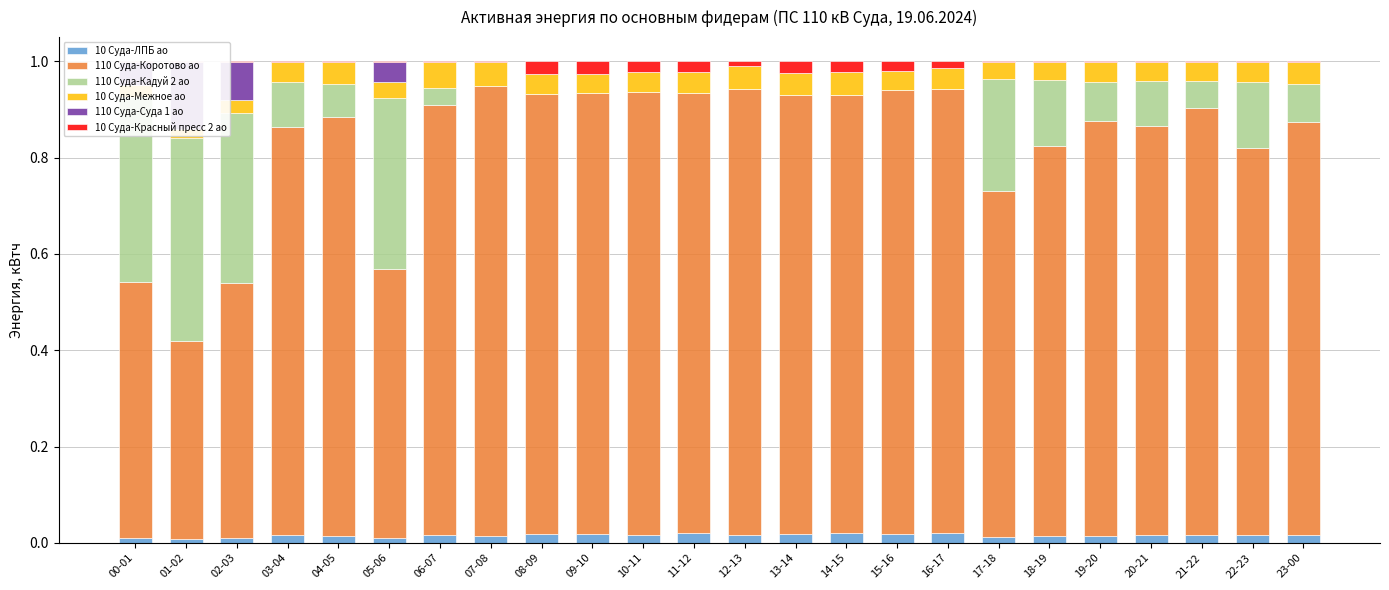

At which label is 110 Суда-Коротово ао closest to 0?

01-02